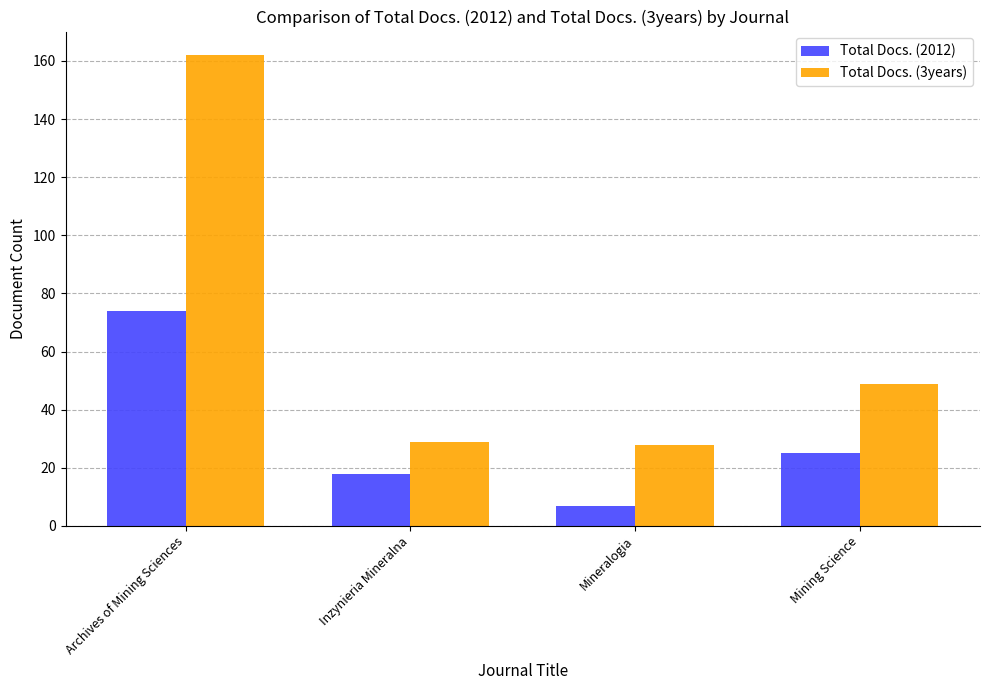

What are all the series names shown in the legend?

Total Docs. (2012), Total Docs. (3years)